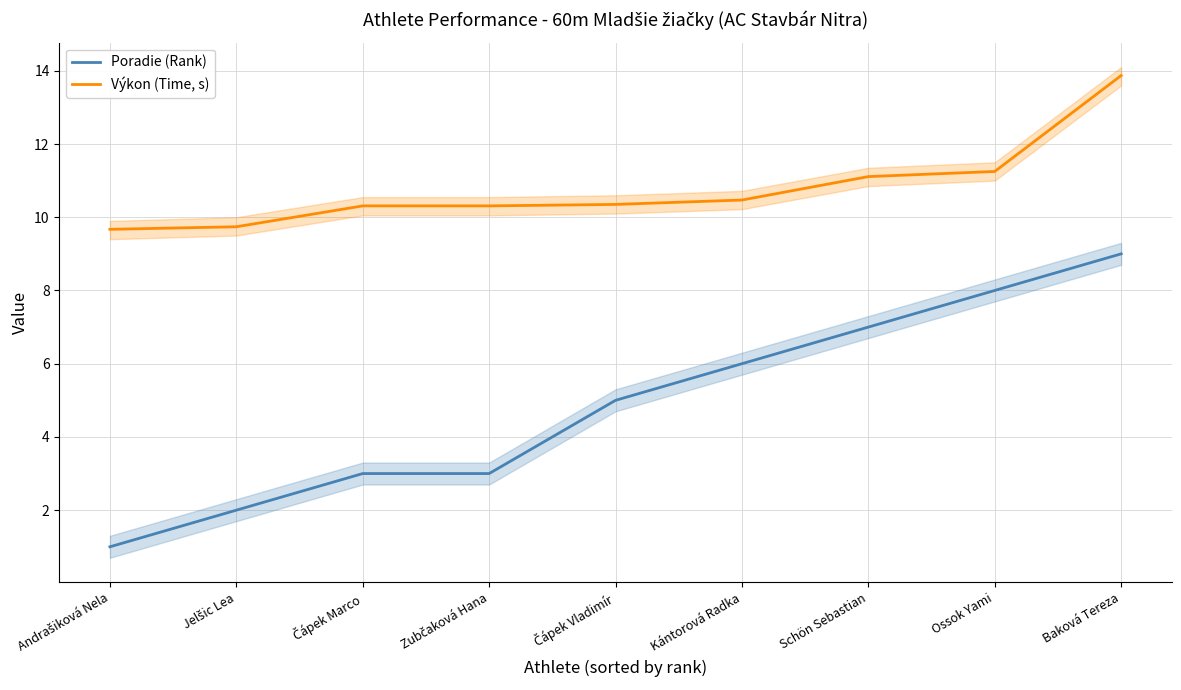

What is the average value of the Výkon (Time, s) series?

10.8